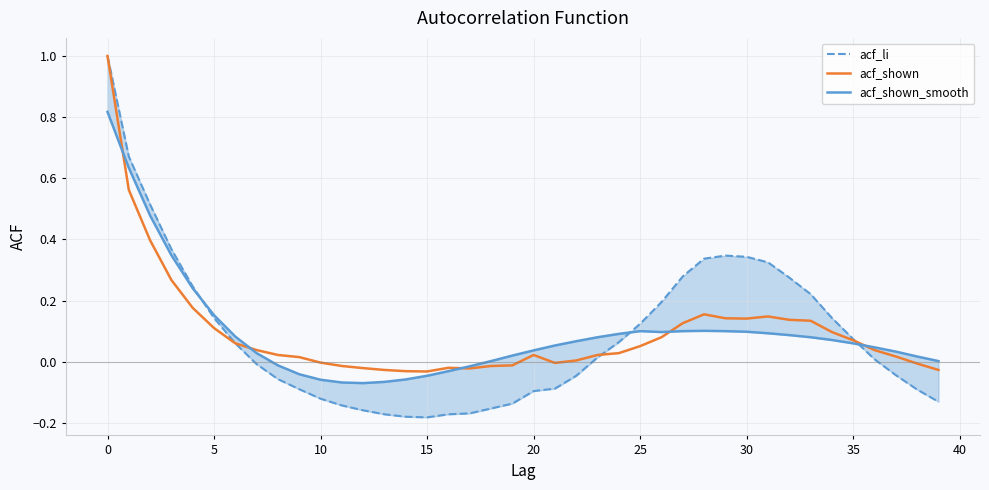

What are all the series names shown in the legend?

acf_li, acf_shown, acf_shown_smooth